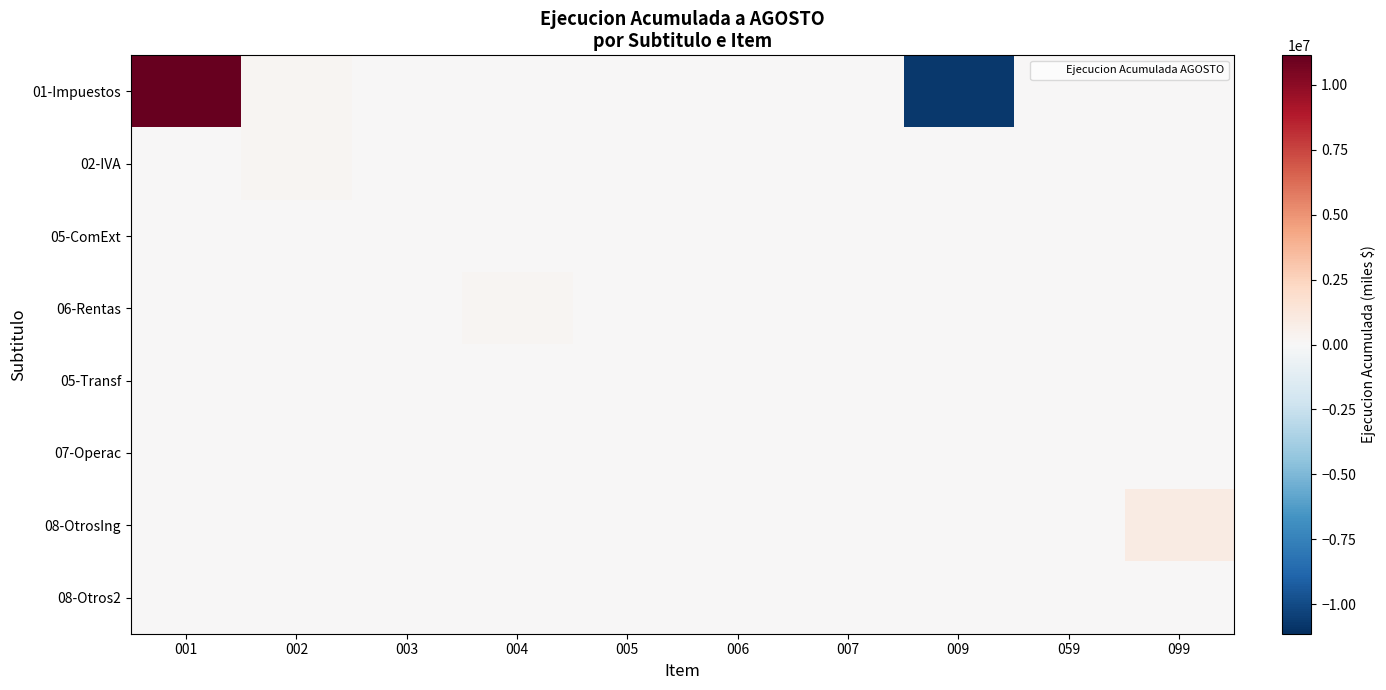

What is the difference between the highest and lowest values at 004?

259900